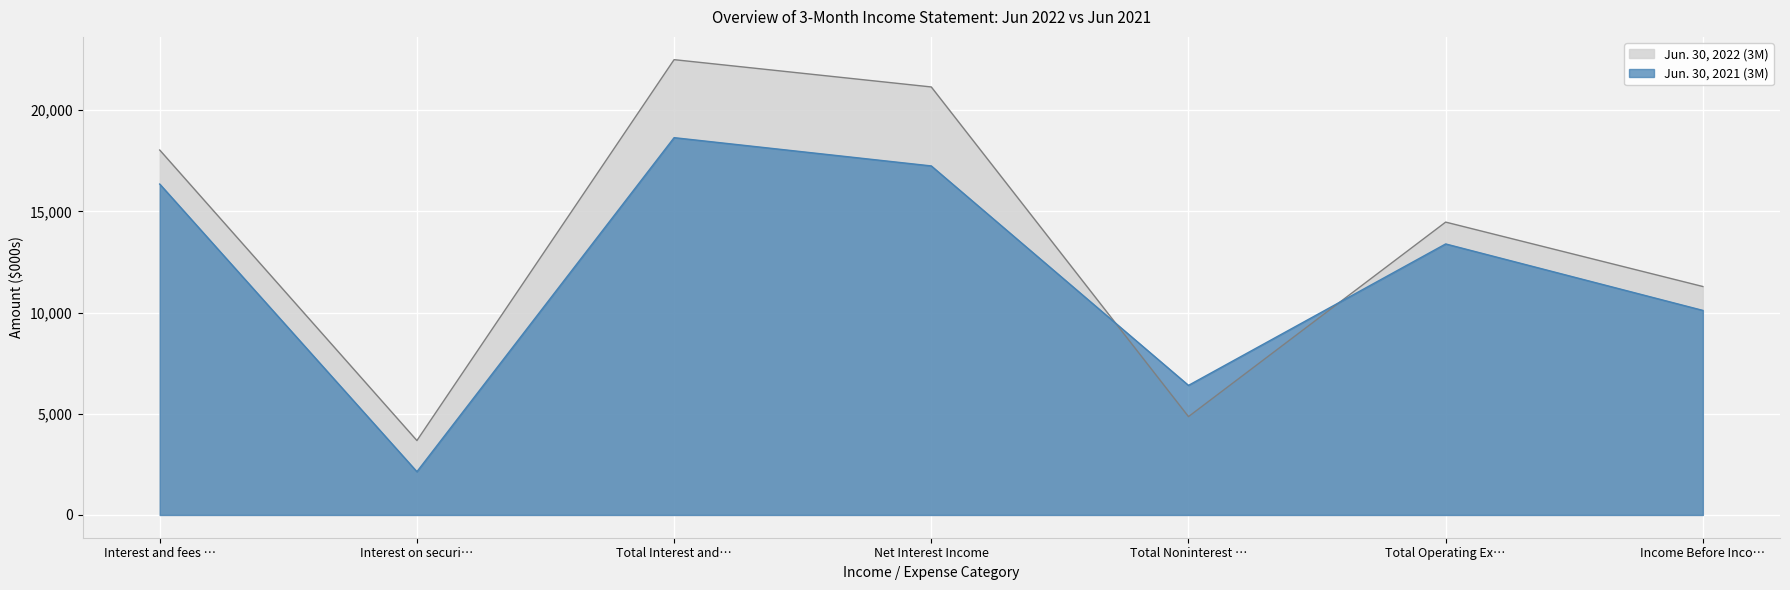

What is the total value across all series at Total Interest and…?

41142